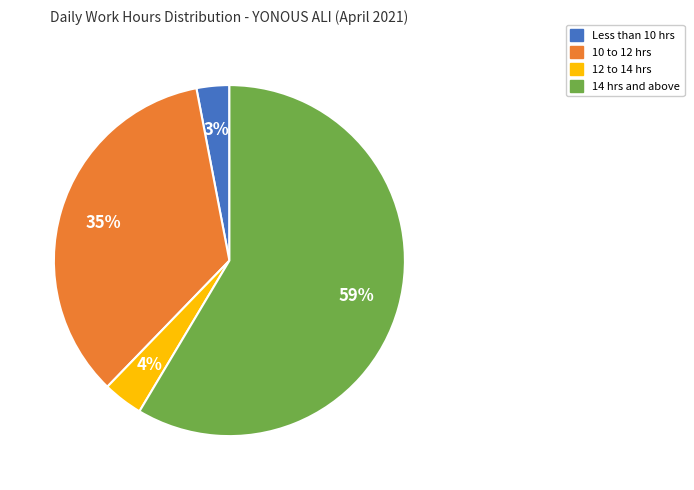

To the nearest percent, what is the average slice percentage?

25%